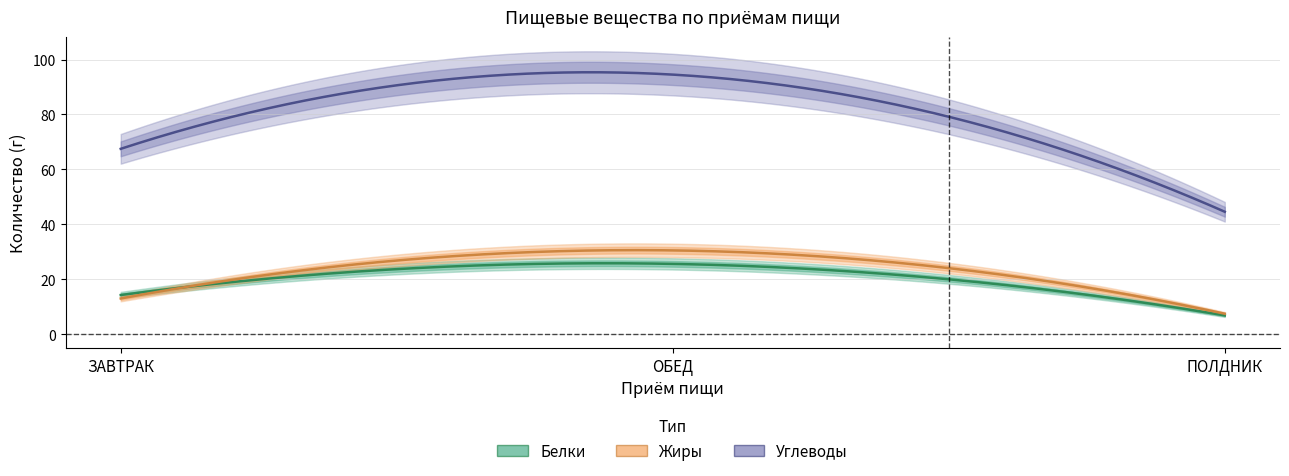

What is the minimum value for Белки?

6.9